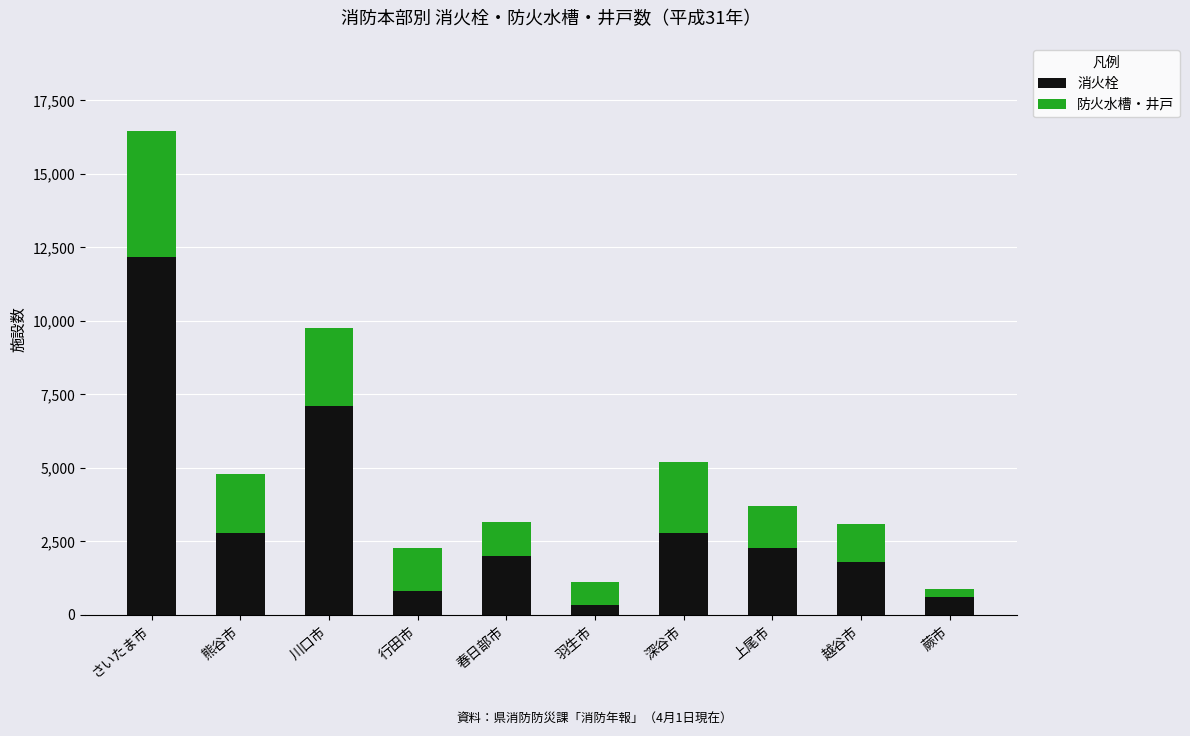

What is the value of the 消火栓 bar at the 9th from the left?

1789